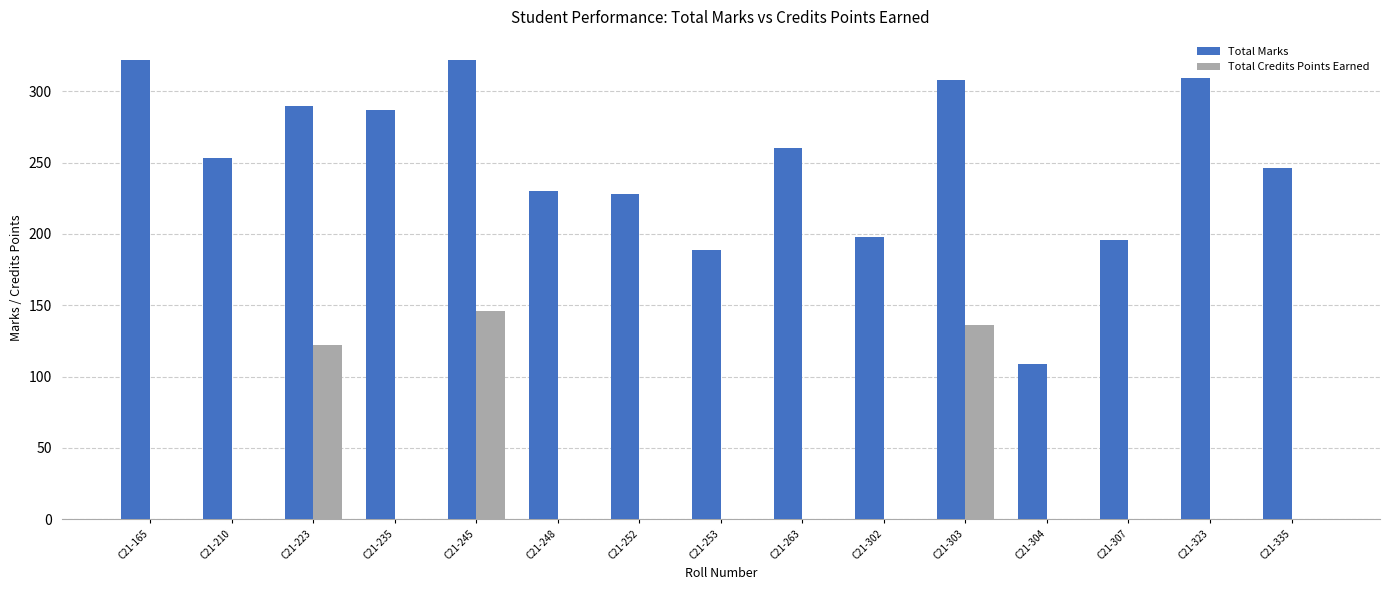

What is the sum of the Total Marks values at C21-303 and C21-307?

504